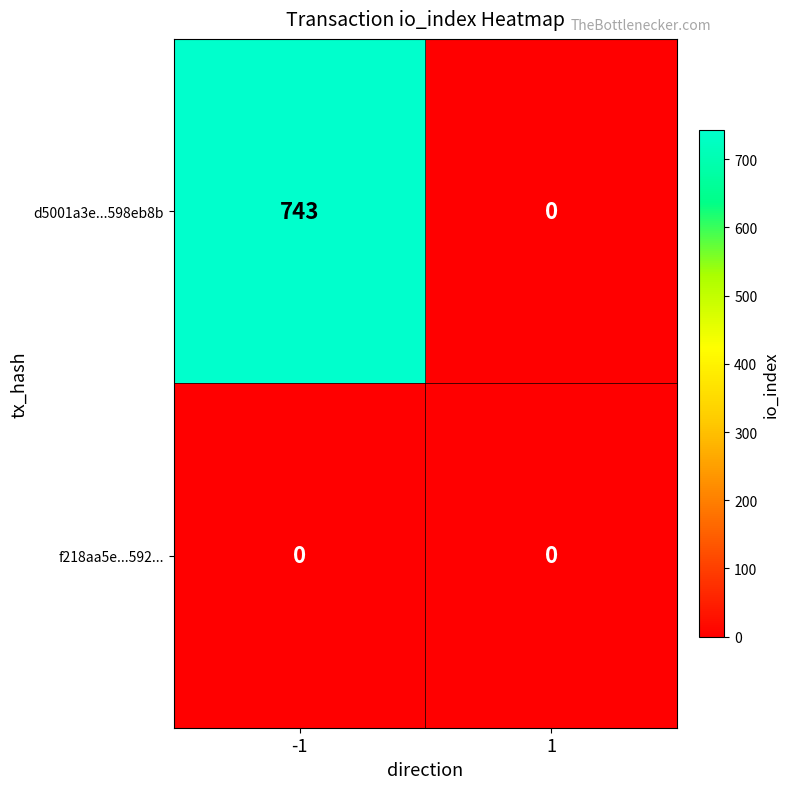

Which series has the largest total across all categories?

d5001a3e...598eb8b